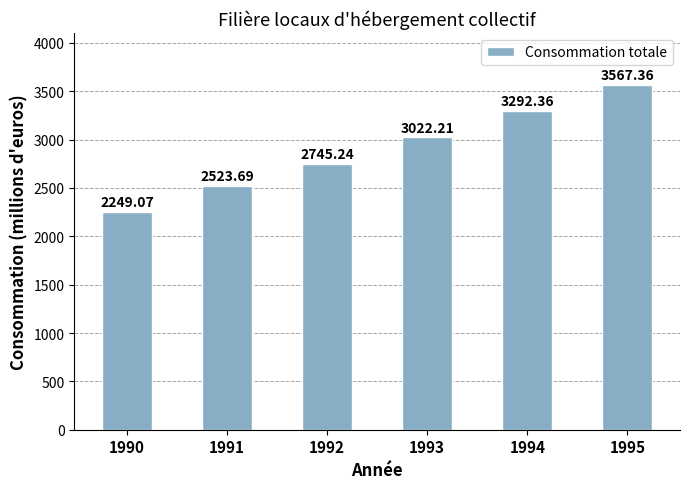

The chart shows a value of 3022.2 at 1993. True or false?

True